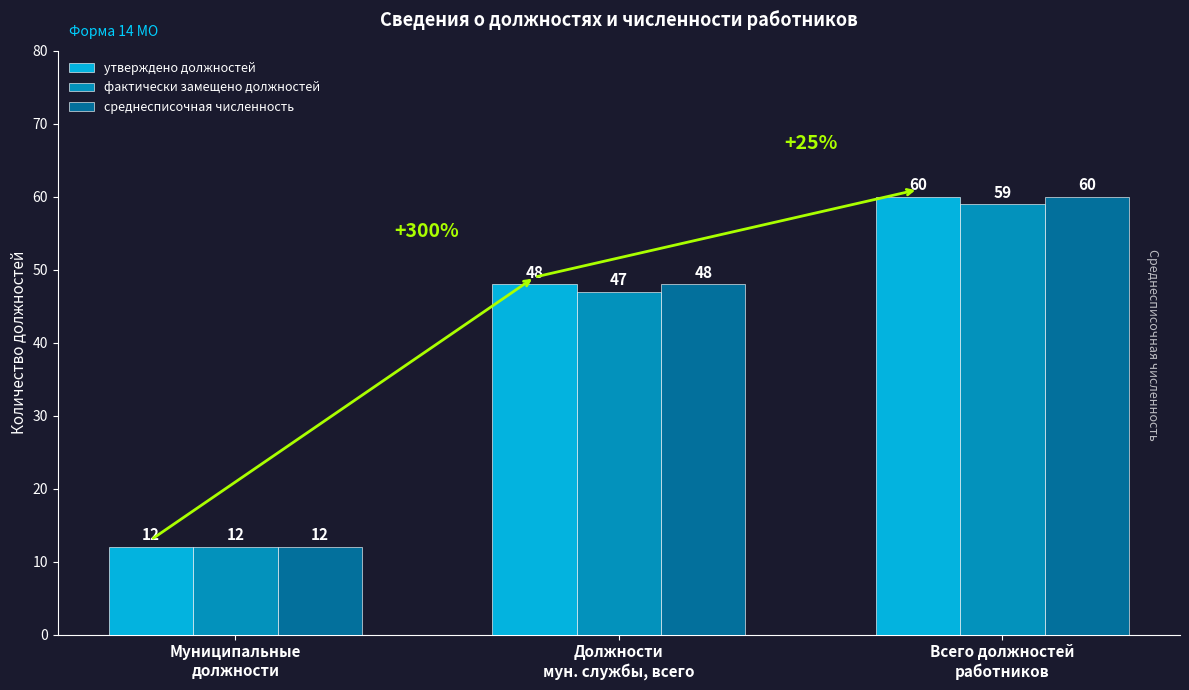

How many data points does each series have?

3